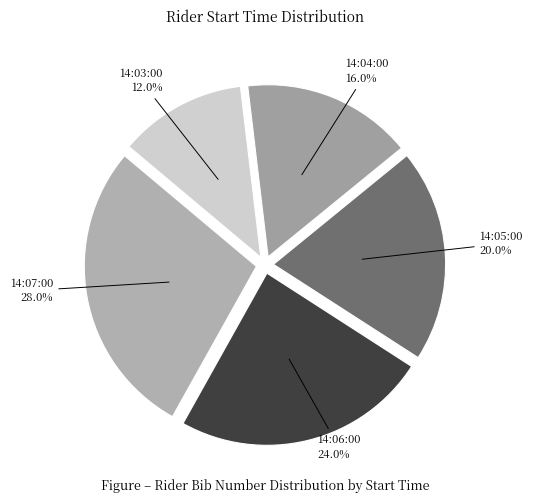

How many slices are in this pie chart?

5